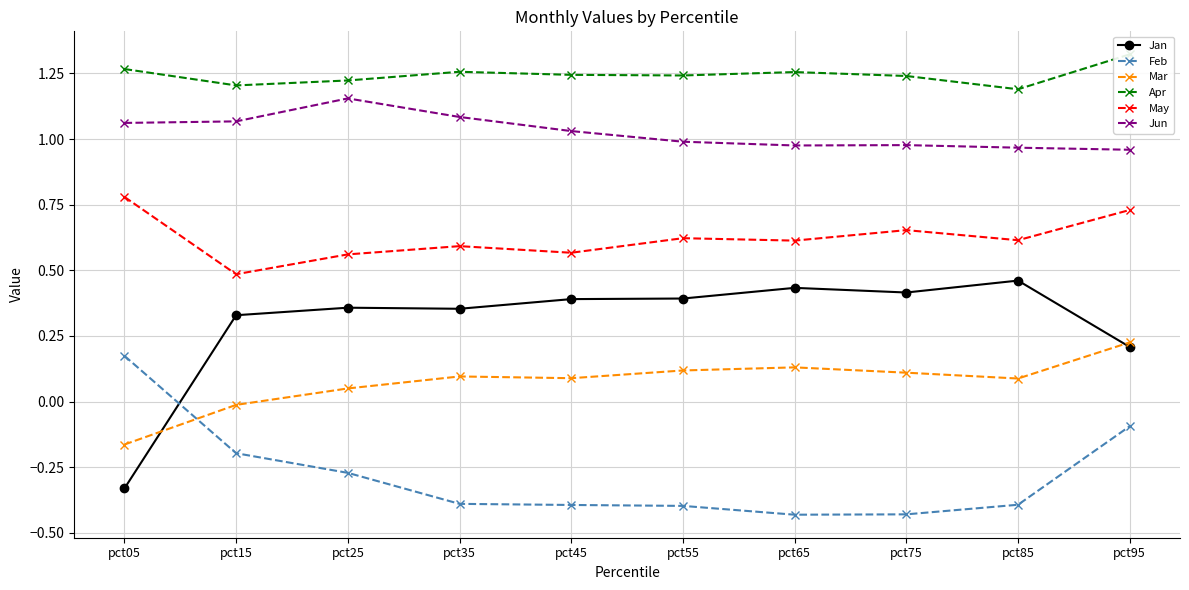

Is the value of Feb at pct15 greater than the value of Jun at pct85?

No